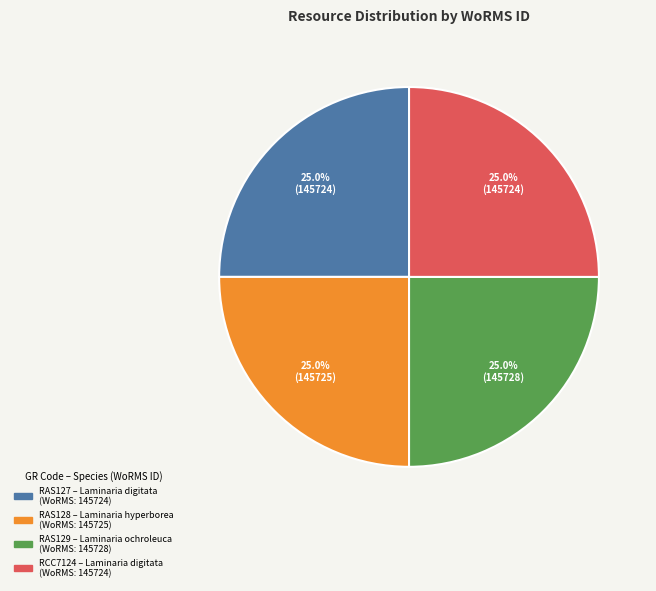

To the nearest percent, what is the average slice percentage?

25%